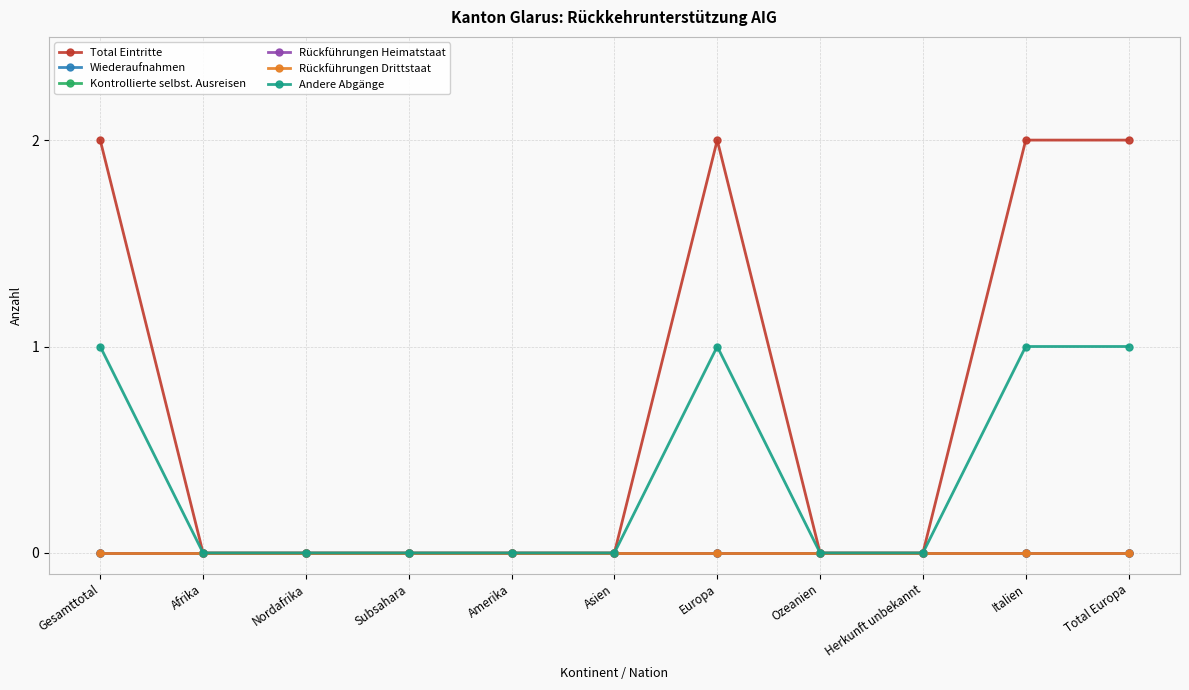

At how many categories does at least one series exceed 1?

4